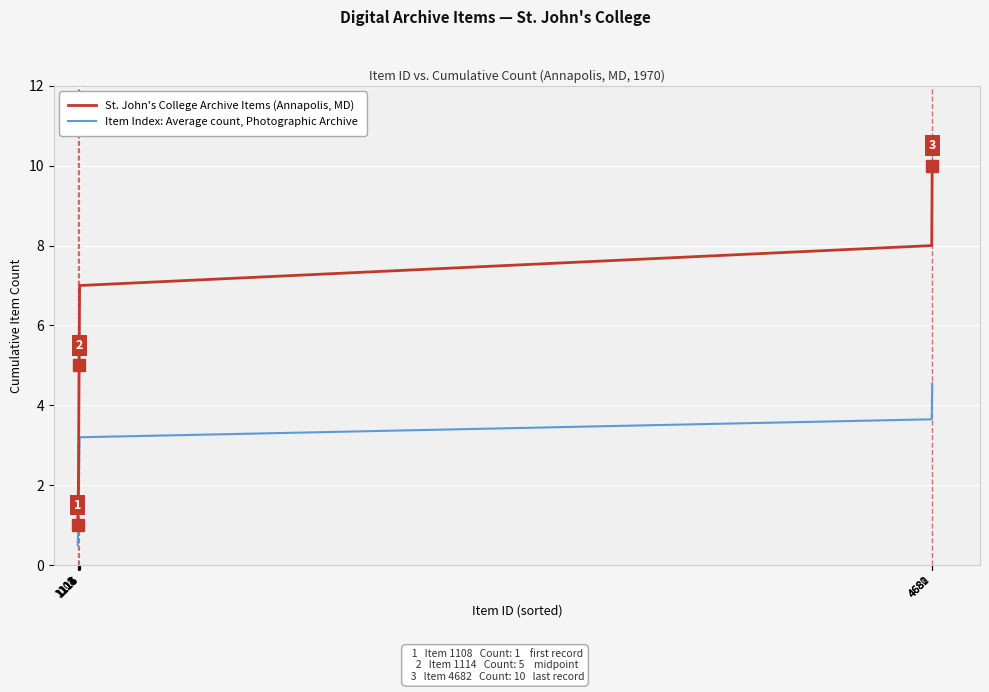

How many categories are shown in the chart?

10